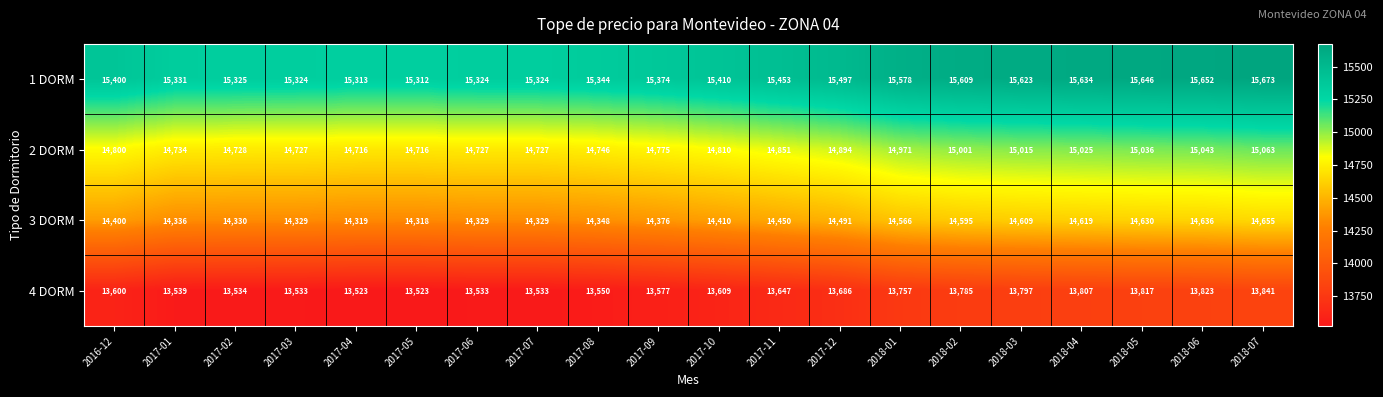

What value does the 2 DORM series have at 2017-11, to the nearest 50?

14850